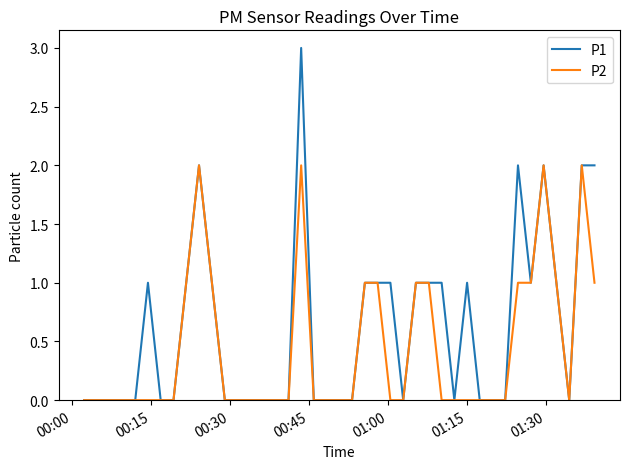

List the series in order of their overall mean, highest first.

P1, P2